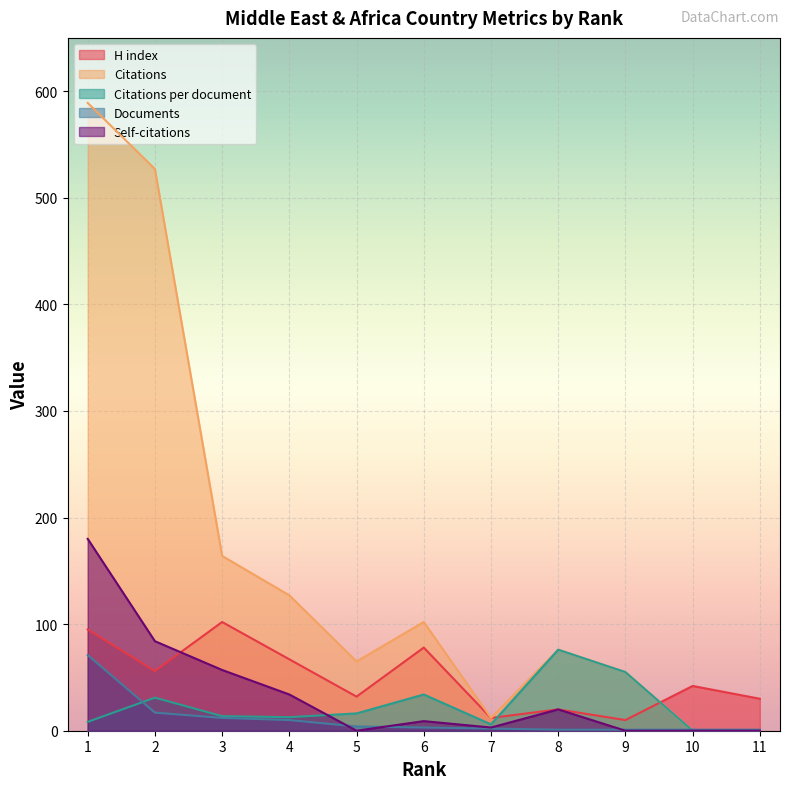

Between 10 and 2, which is larger?

2